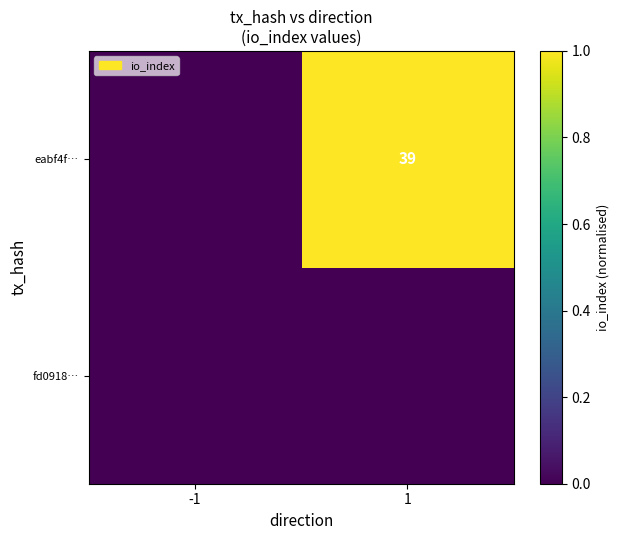

The eabf4f… series shows 51 at 1. True or false?

False